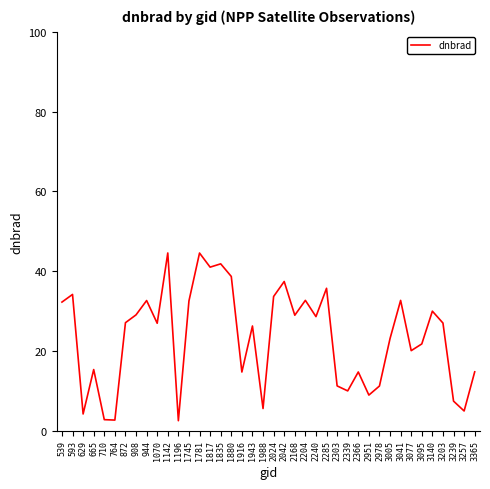

What is the maximum value shown in the chart?

44.5